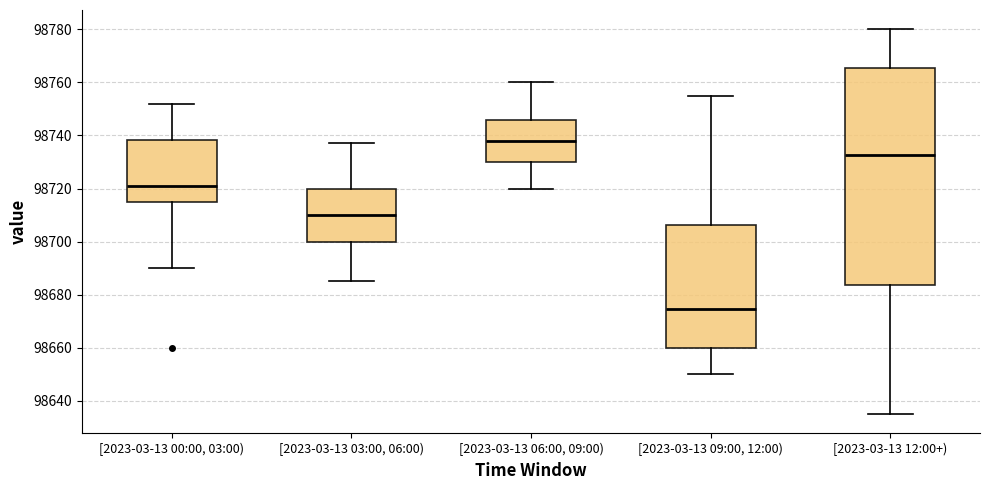

Which box has the highest median line?

[2023-03-13 06:00, 09:00)